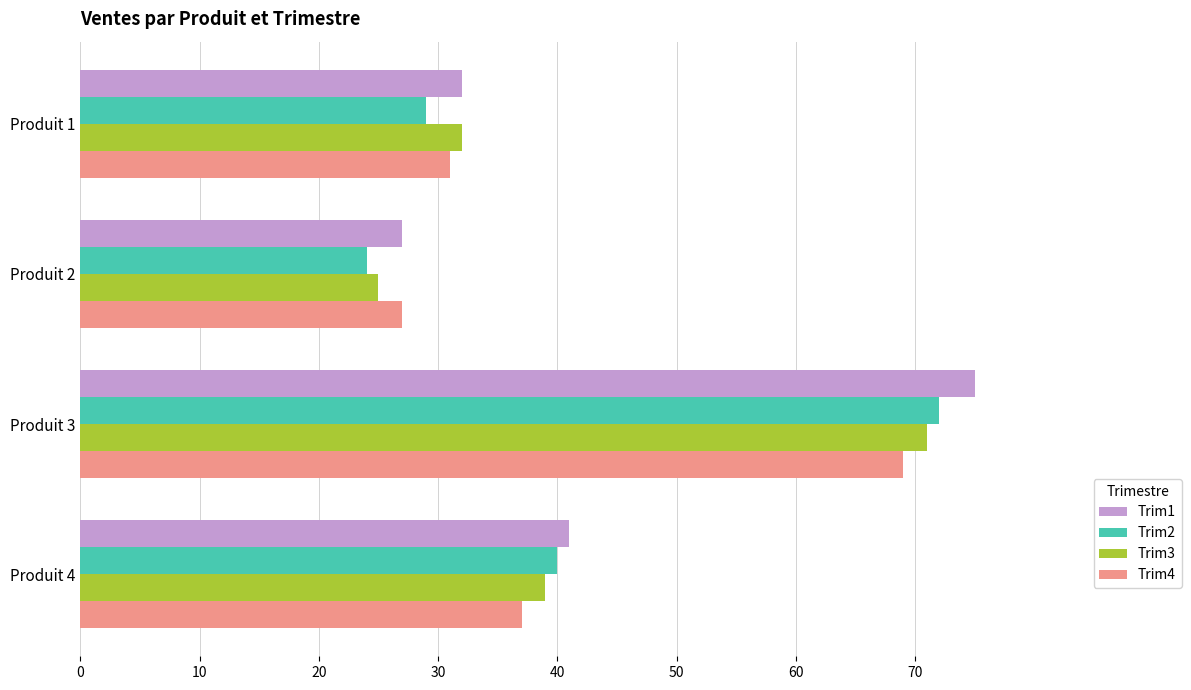

What is the total value across all series at Produit 2?

103